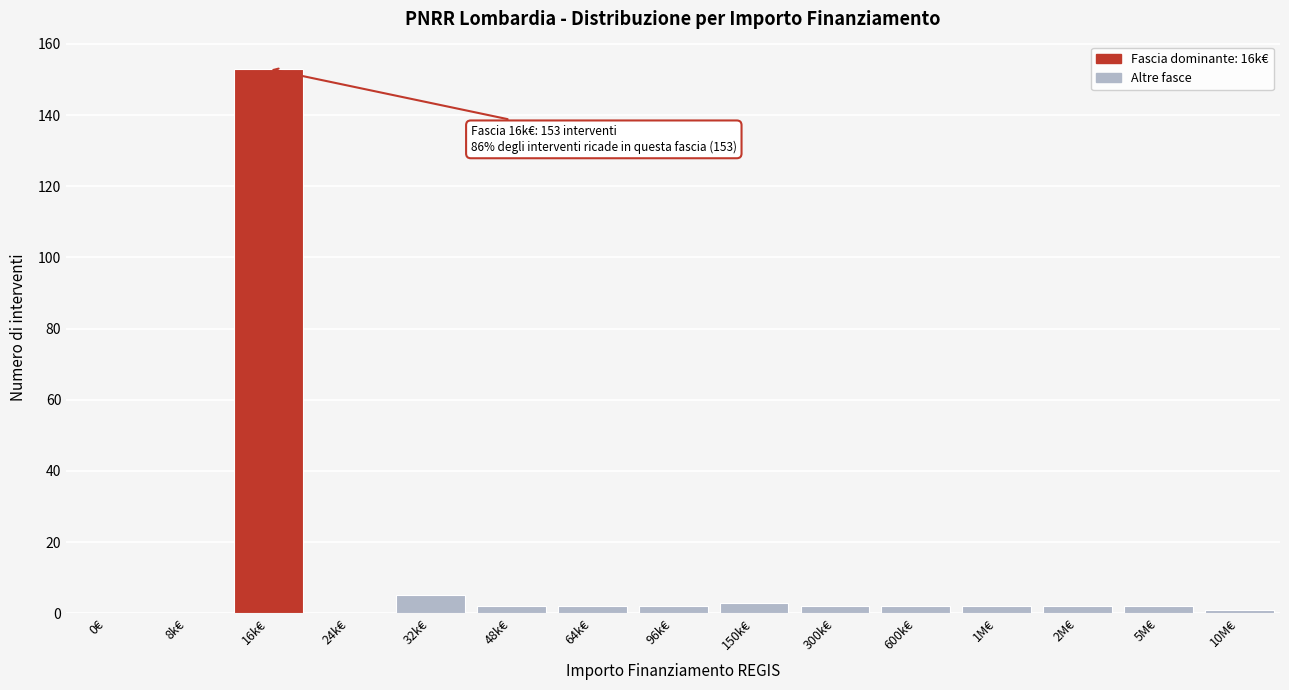

Reading left to right, extract all data points from this chart.

0€=0	8k€=0	16k€=153	24k€=0	32k€=5	48k€=2	64k€=2	96k€=2	150k€=3	300k€=2	600k€=2	1M€=2	2M€=2	5M€=2	10M€=1